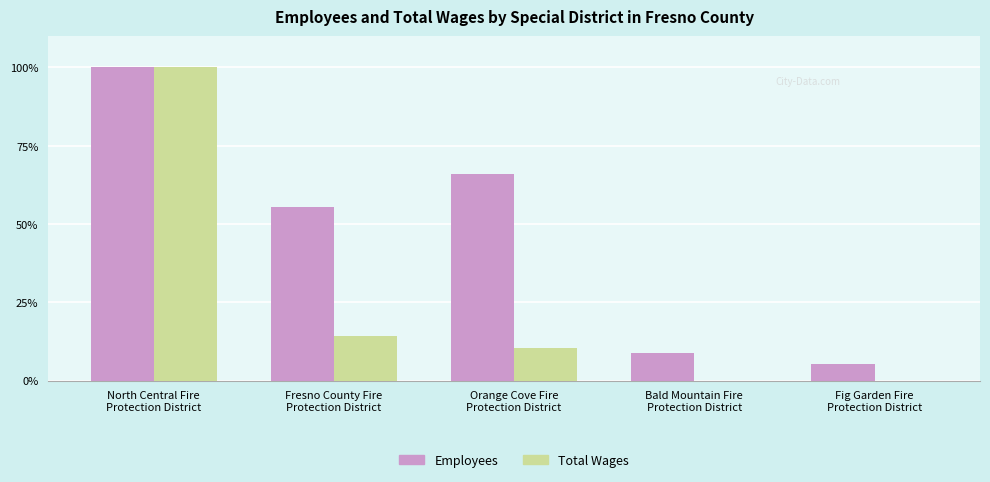

Which series has the largest total across all categories?

Employees